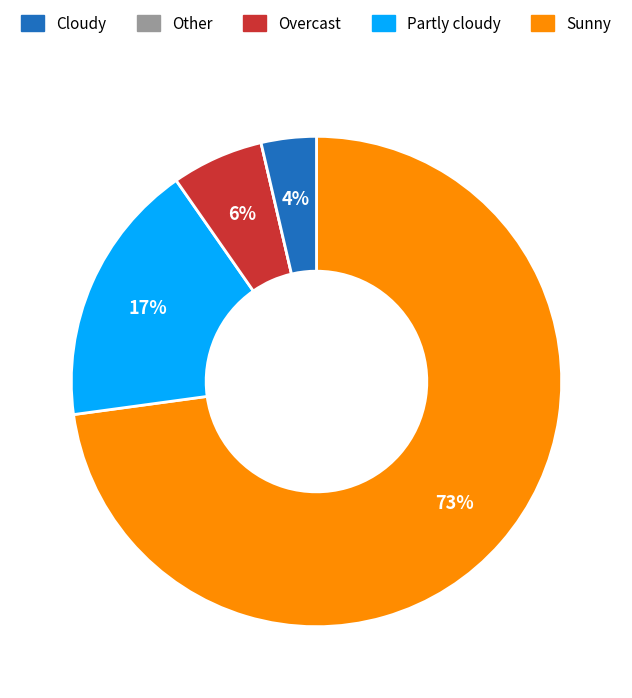

To the nearest percent, what is the average slice percentage?

20%